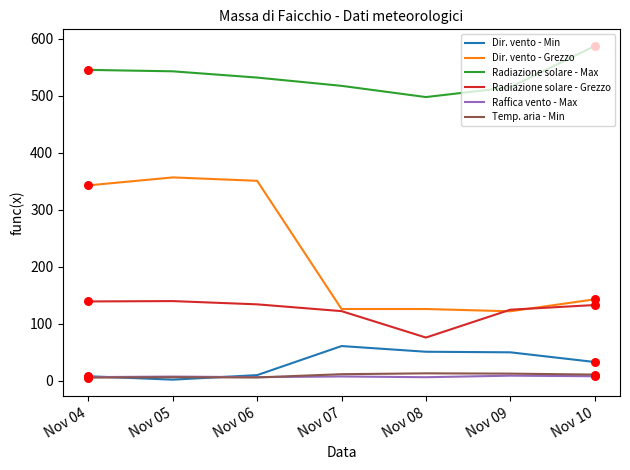

Which series has the largest total across all categories?

Radiazione solare - Max